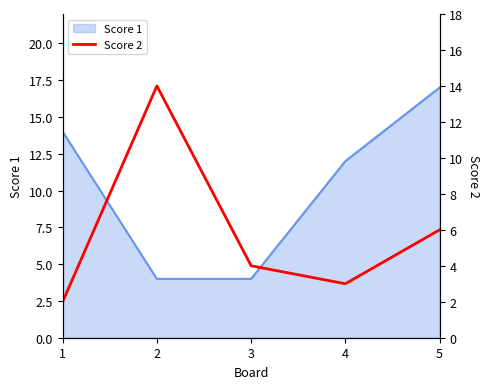

The chart shows a value of 4 at 3. True or false?

True